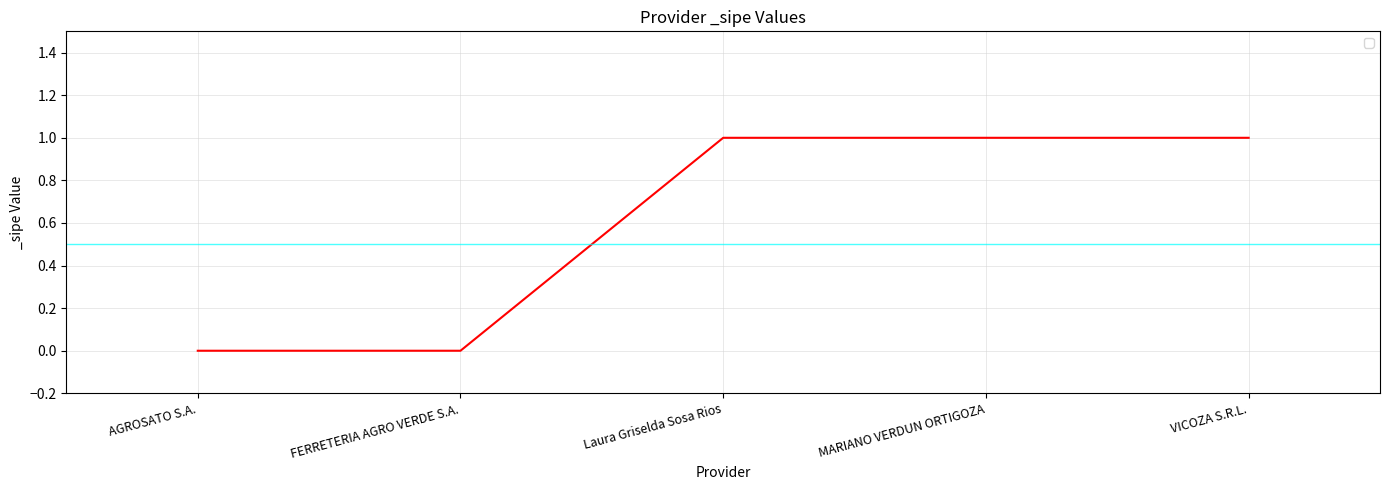

How many series are shown in this chart?

1